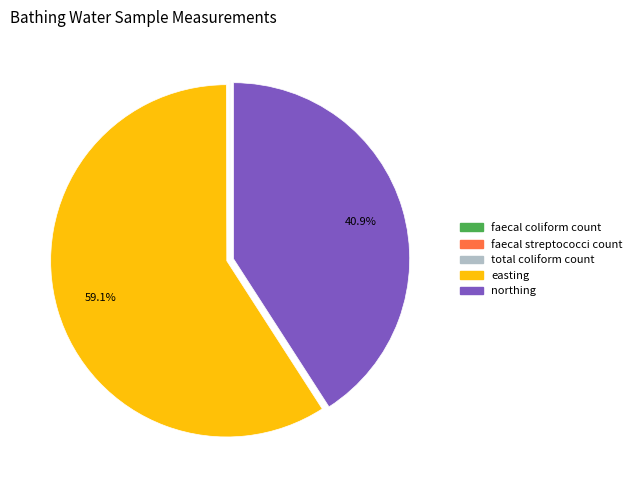

Which slice is the largest?

easting